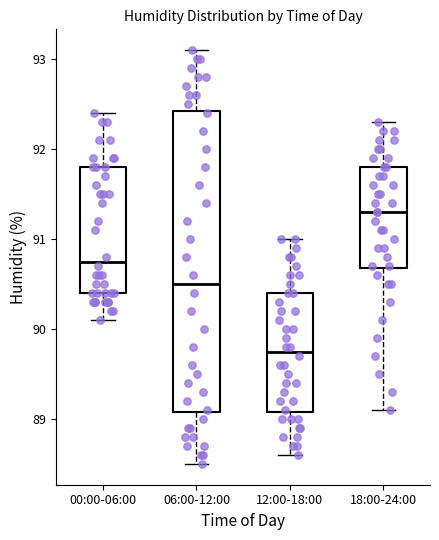

Reading left to right, read every box against the y-axis: the position of its median line, the range the box covers, and the ends of its whiskers. The values are not printed on the chart, so give them approximately, as read against the axis.

00:00-06:00: median 90.8, box 90.4 to 91.8, whiskers 90.1 to 92.4
06:00-12:00: median 90.5, box 89.1 to 92.4, whiskers 88.5 to 93.1
12:00-18:00: median 89.8, box 89.1 to 90.4, whiskers 88.6 to 91.0
18:00-24:00: median 91.3, box 90.7 to 91.8, whiskers 89.1 to 92.3